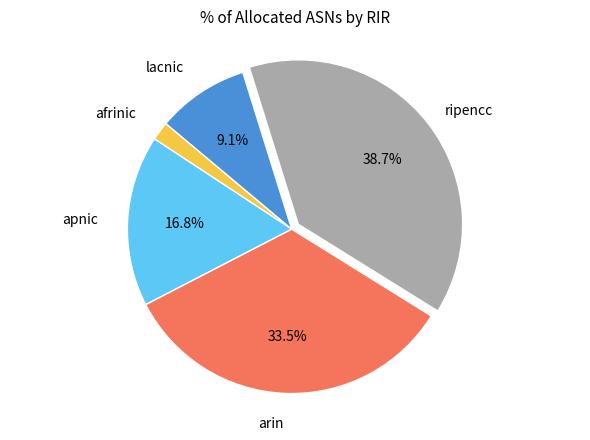

Rank the categories by value from lowest to highest.

afrinic, lacnic, apnic, arin, ripencc